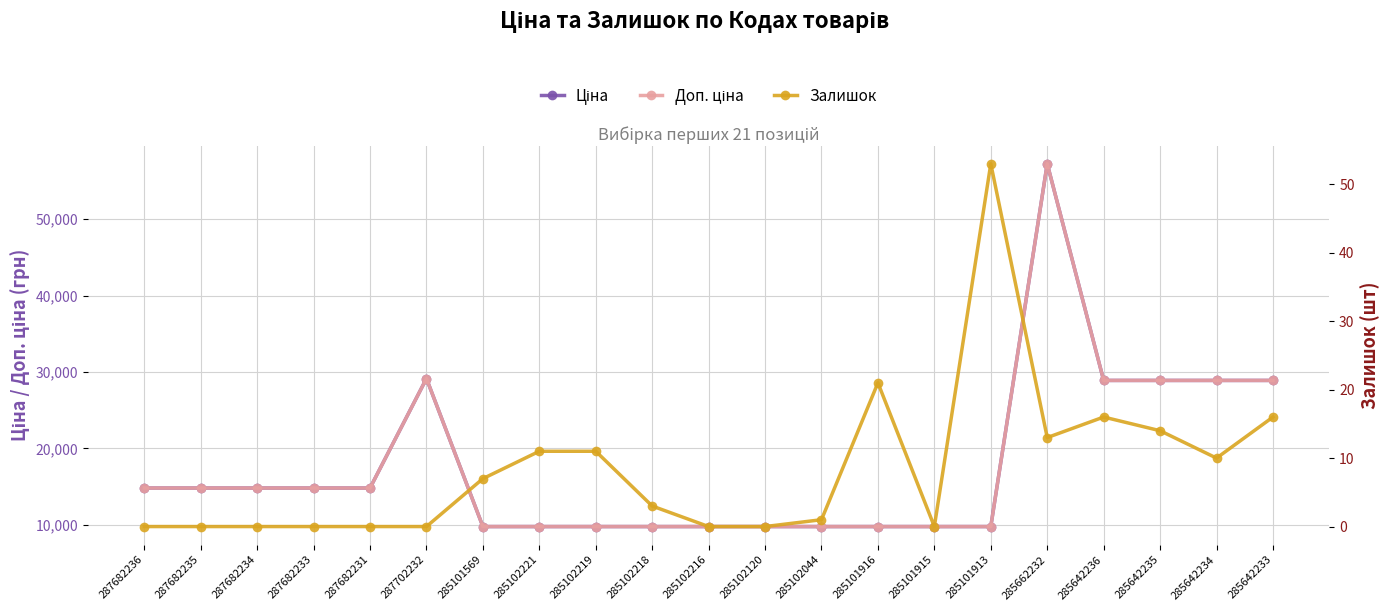

The value of Залишок at 285642235 is 14.0. True or false?

True